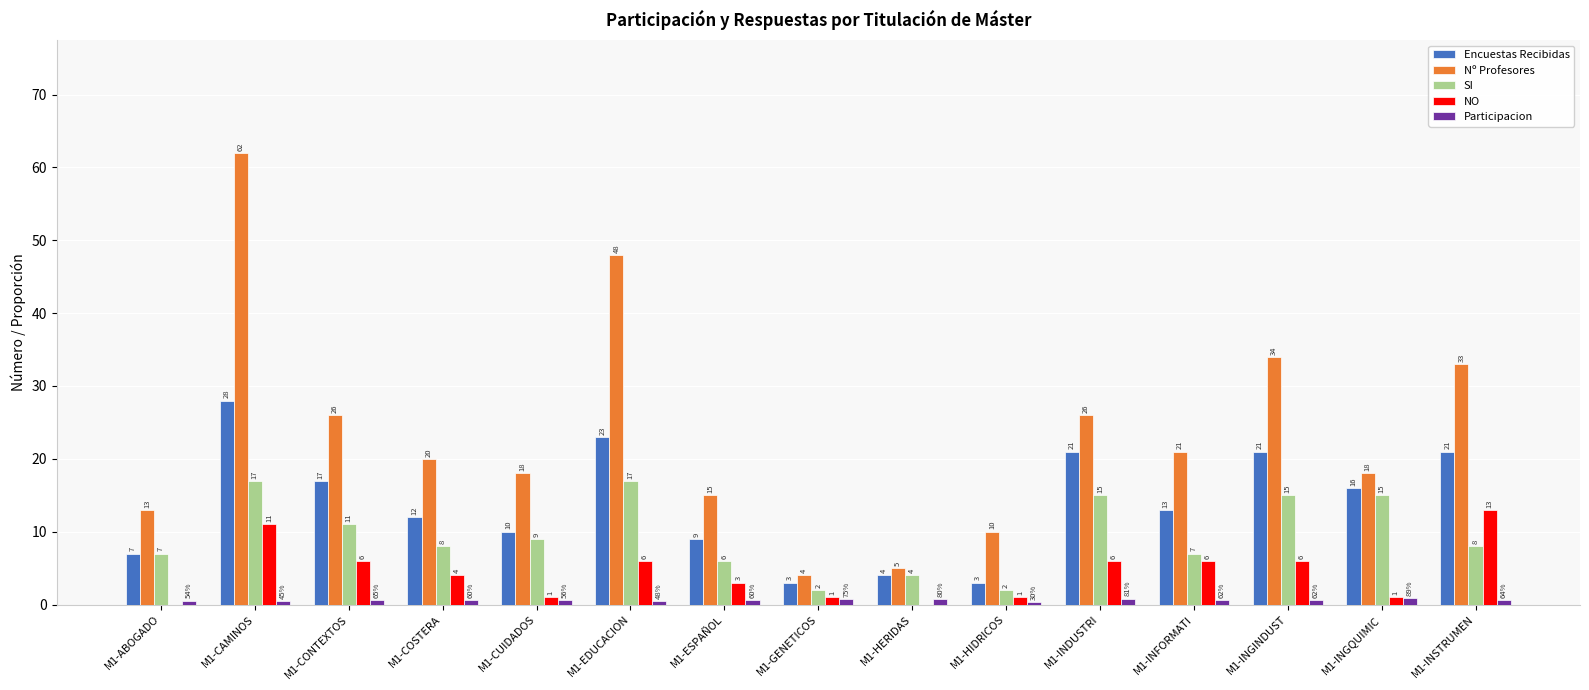

Count the Participacion values in the range 0 to 1.

15